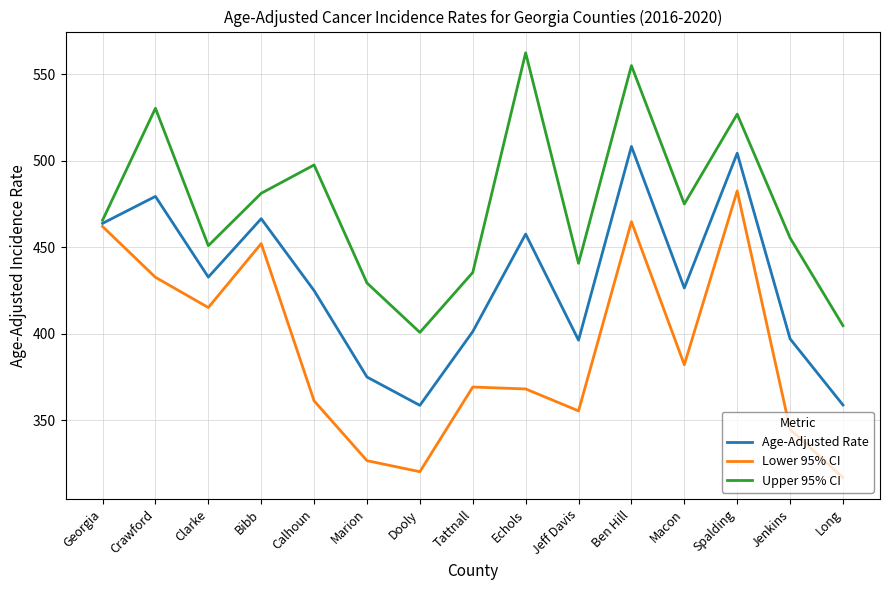

Rank the series by their average value, from highest to lowest.

Upper 95% CI, Age-Adjusted Rate, Lower 95% CI